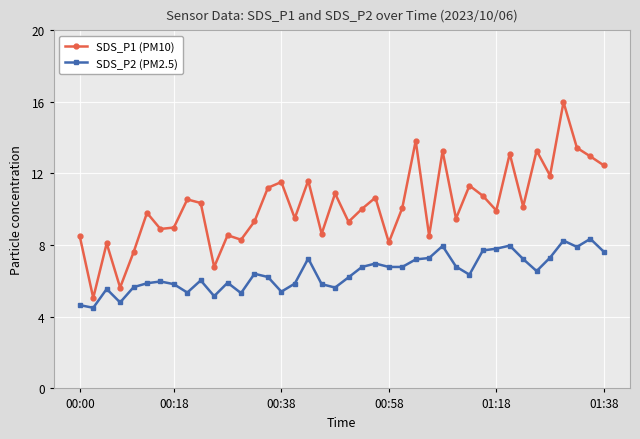

True or false: SDS_P2 (PM2.5) and SDS_P1 (PM10) intersect in this chart.

False